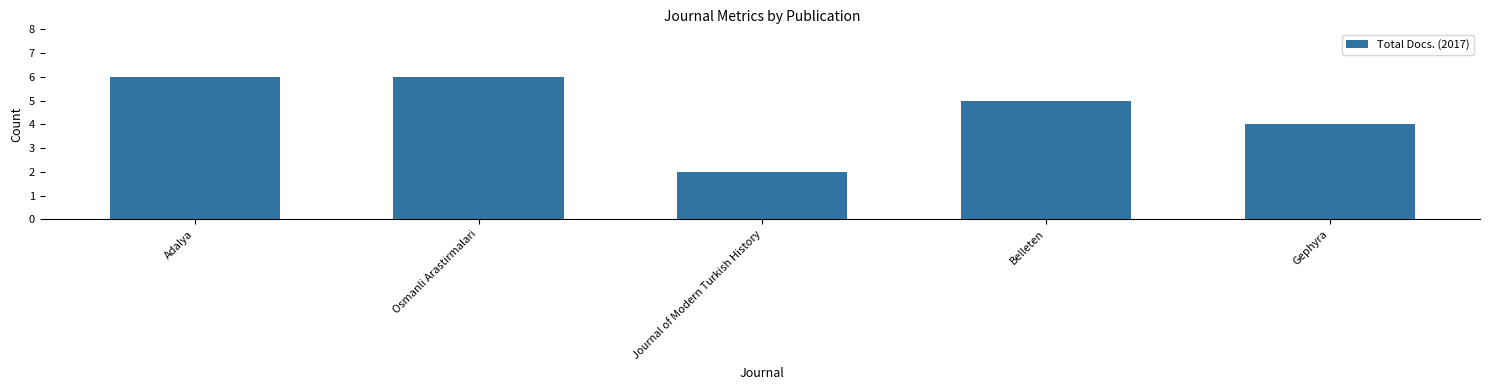

What is the label of the 2nd bar from the left?

Osmanli Arastirmalari